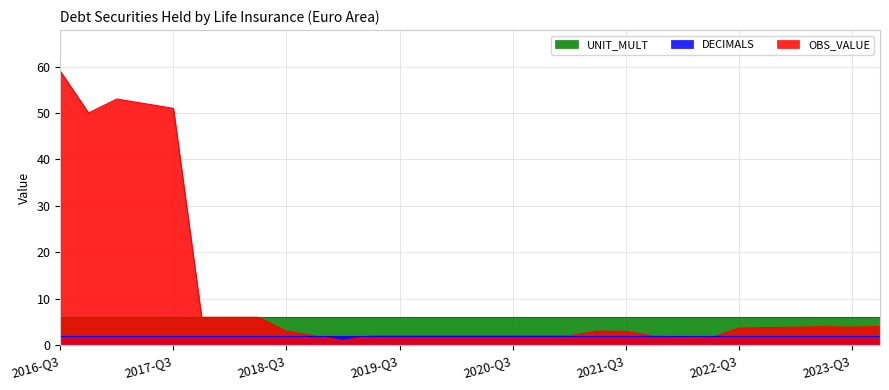

What is the approximate value of OBS_VALUE at 2016-Q4?

50.0